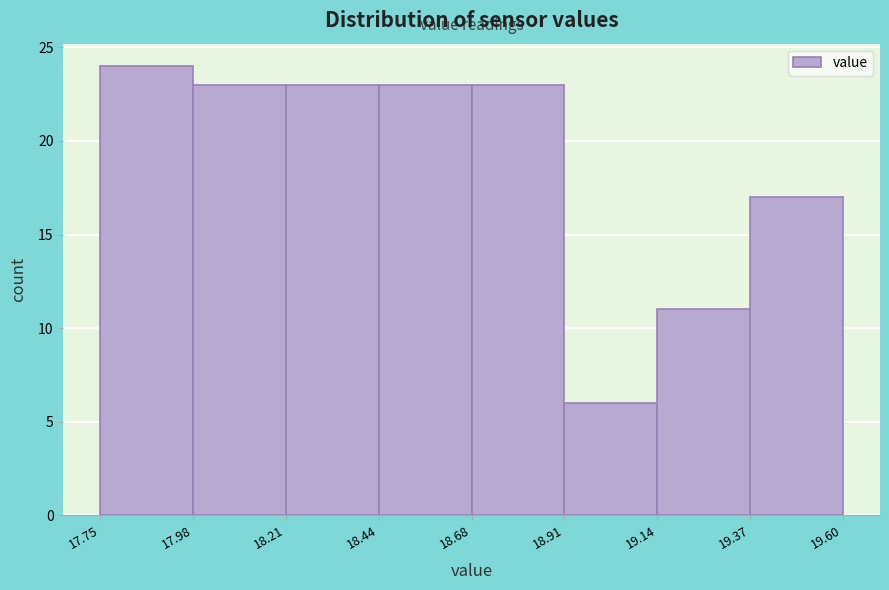

Reading left to right, list every bar in this chart as the range it spans on the x-axis followed by its height. The values are not printed on the chart, so give them approximately, as read against the axis.

17.75 to 17.98: 24
17.98 to 18.21: 23
18.21 to 18.44: 23
18.44 to 18.68: 23
18.68 to 18.91: 23
18.91 to 19.14: 6
19.14 to 19.37: 11
19.37 to 19.60: 17